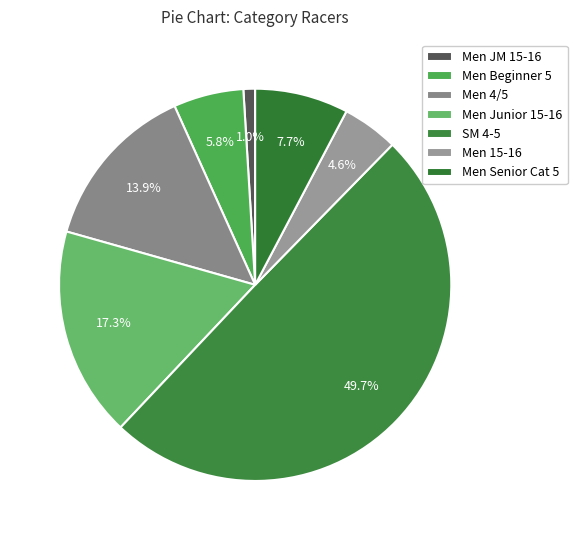

To the nearest percent, what percentage of the pie is Men Senior Cat 5?

8%